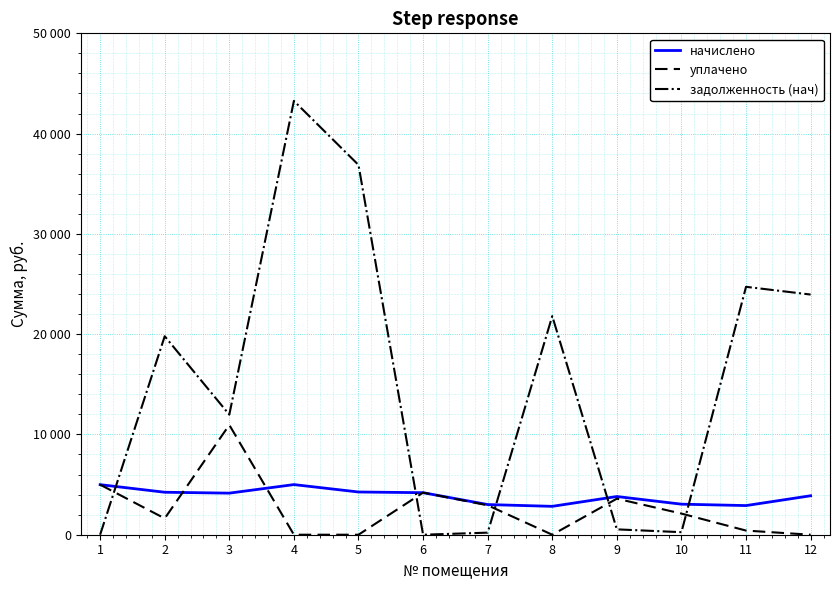

Where does the начислено series first go above 4146?

1